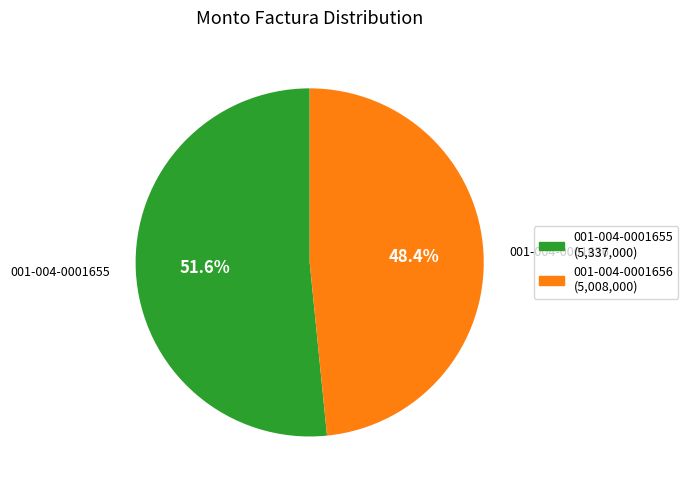

The 001-004-0001656 slice represents 57% of the pie. True or false?

False